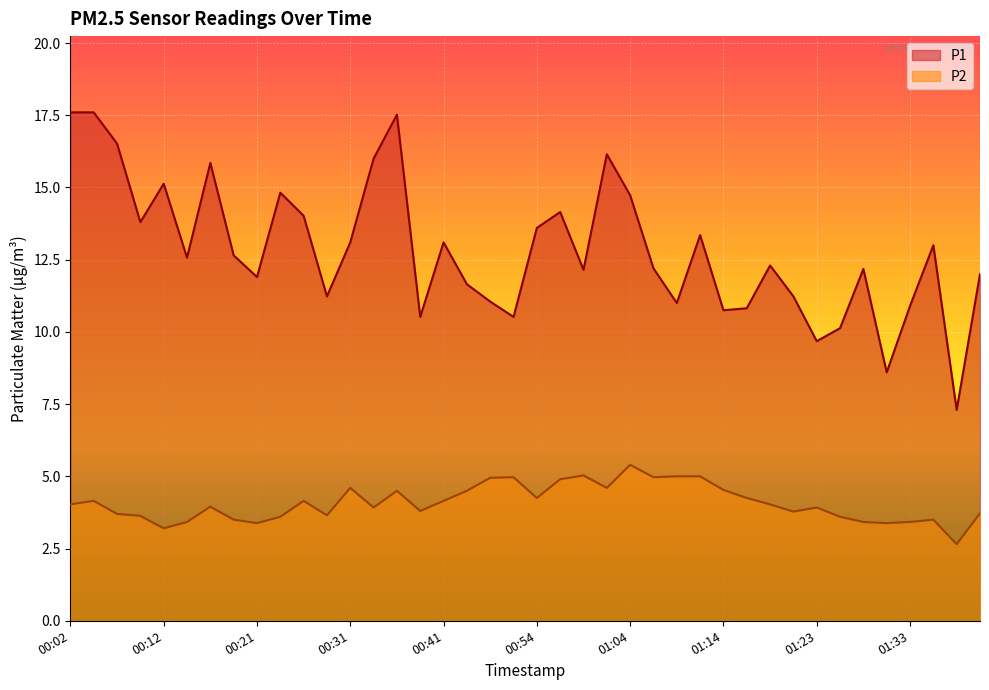

True or false: P1 and P2 cross at least once.

False